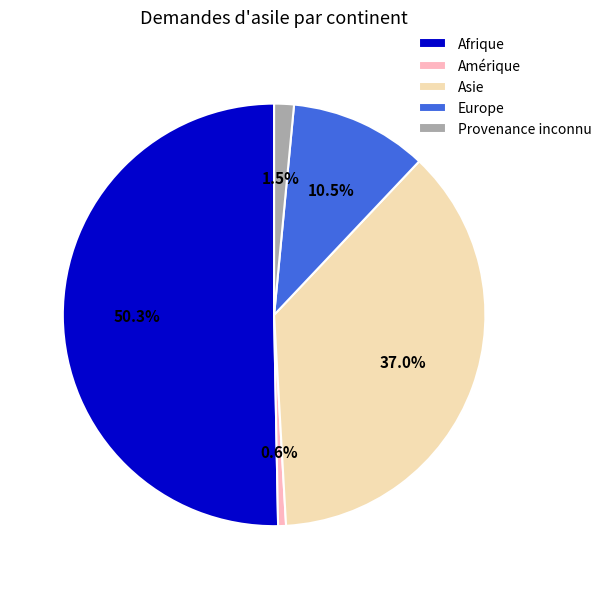

To the nearest percent, what is the difference between the largest and smallest slice percentages?

50%